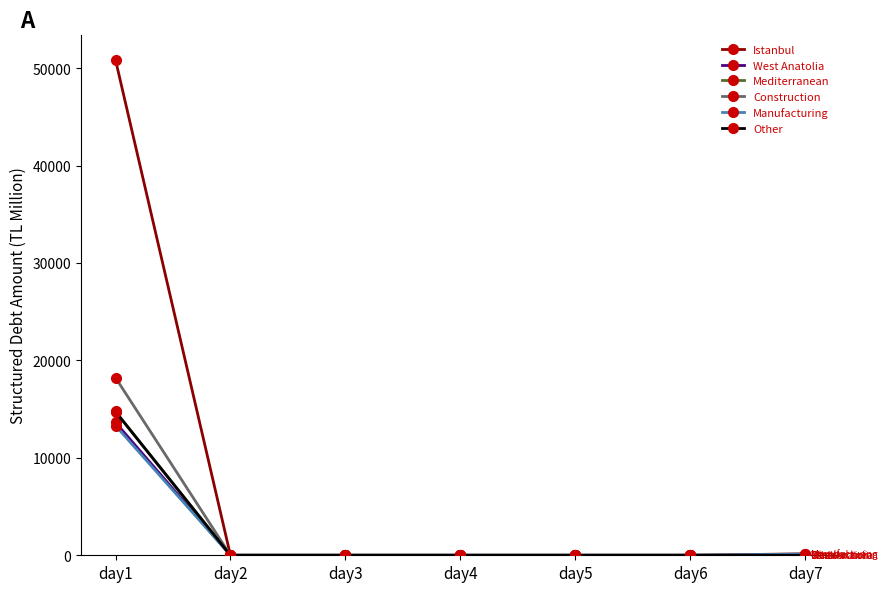

Which series changed the most between day1 and day6?

Istanbul